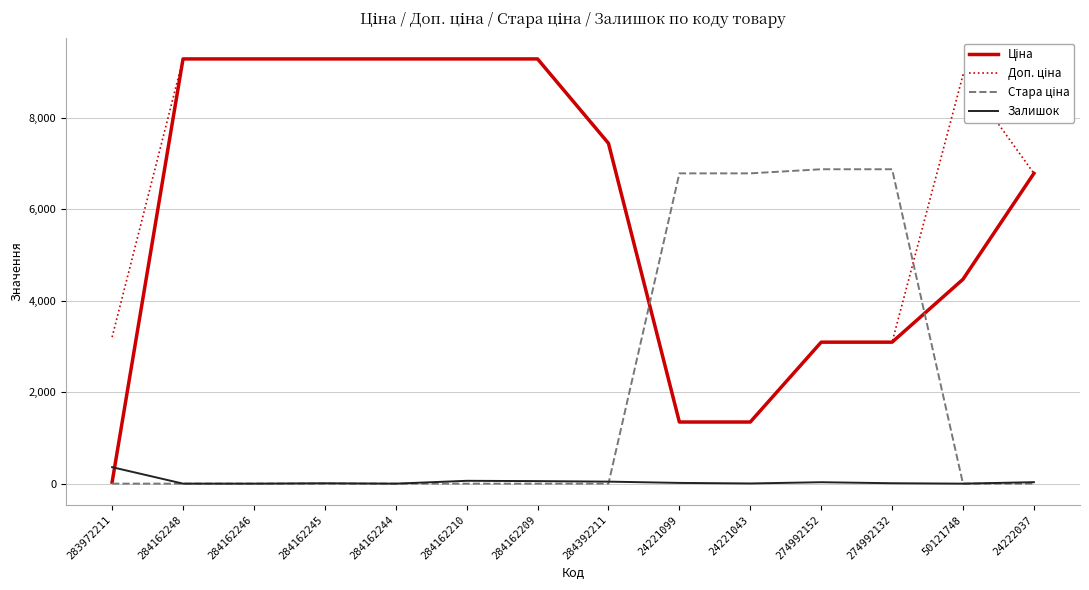

What is the difference between the highest and lowest values at 284162248?

9290.5